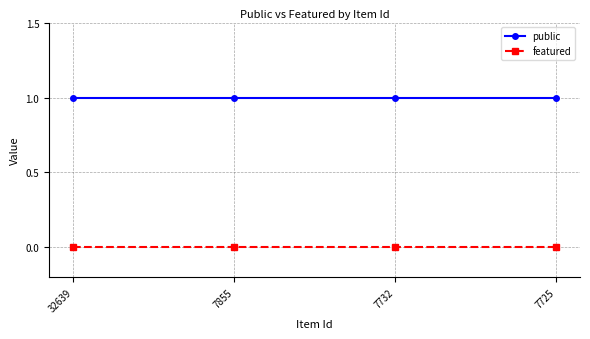

True or false: featured and public intersect in this chart.

False